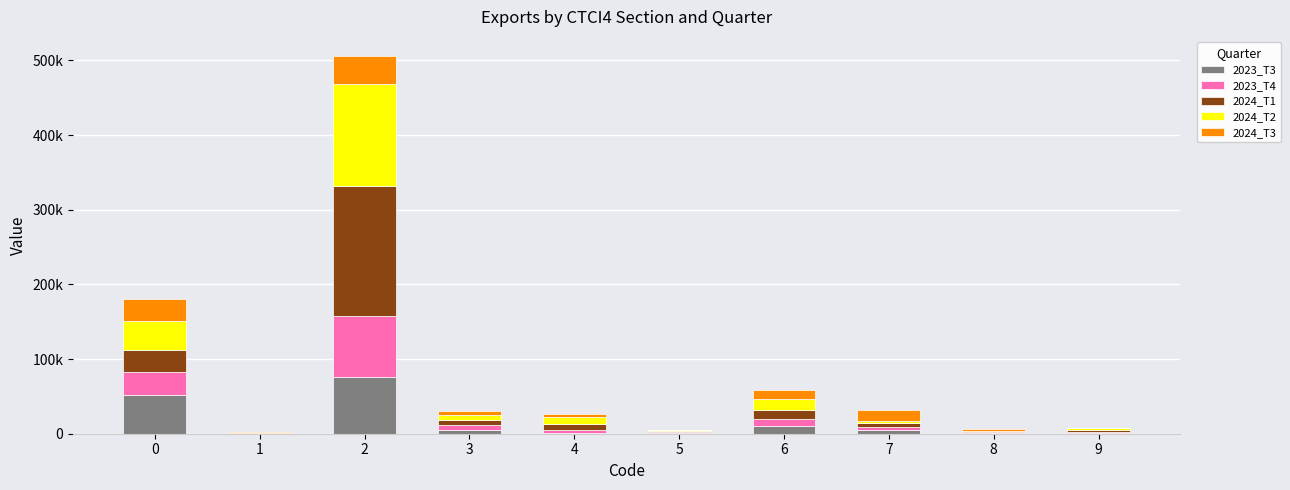

What are all the series names shown in the legend?

2023_T3, 2023_T4, 2024_T1, 2024_T2, 2024_T3